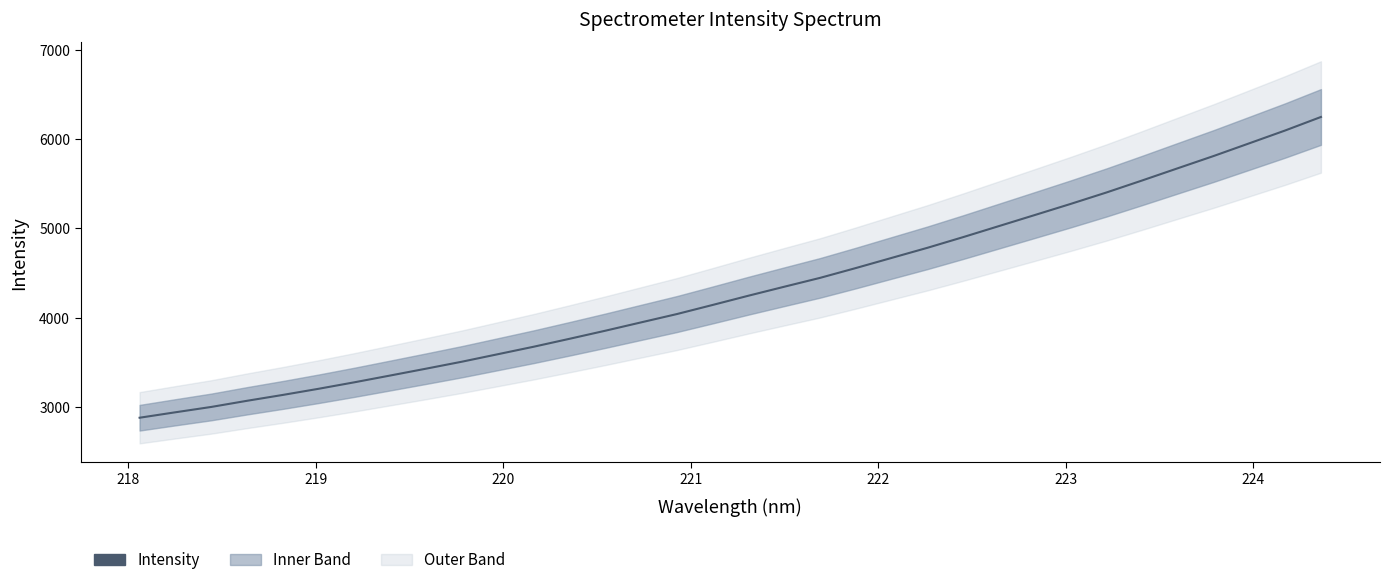

How many lines are shown in the chart?

1